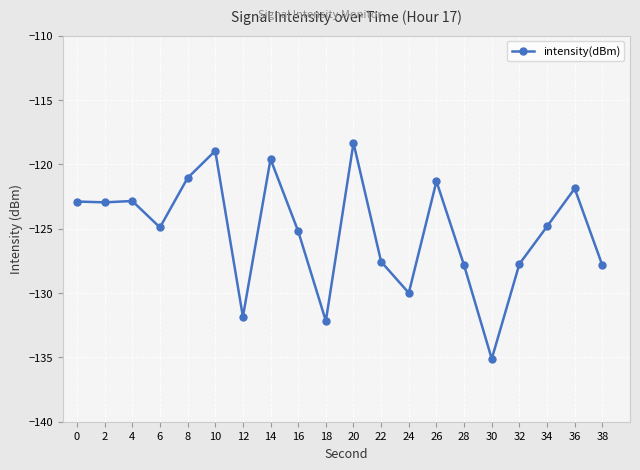

At which label is the value closest to -126?

16